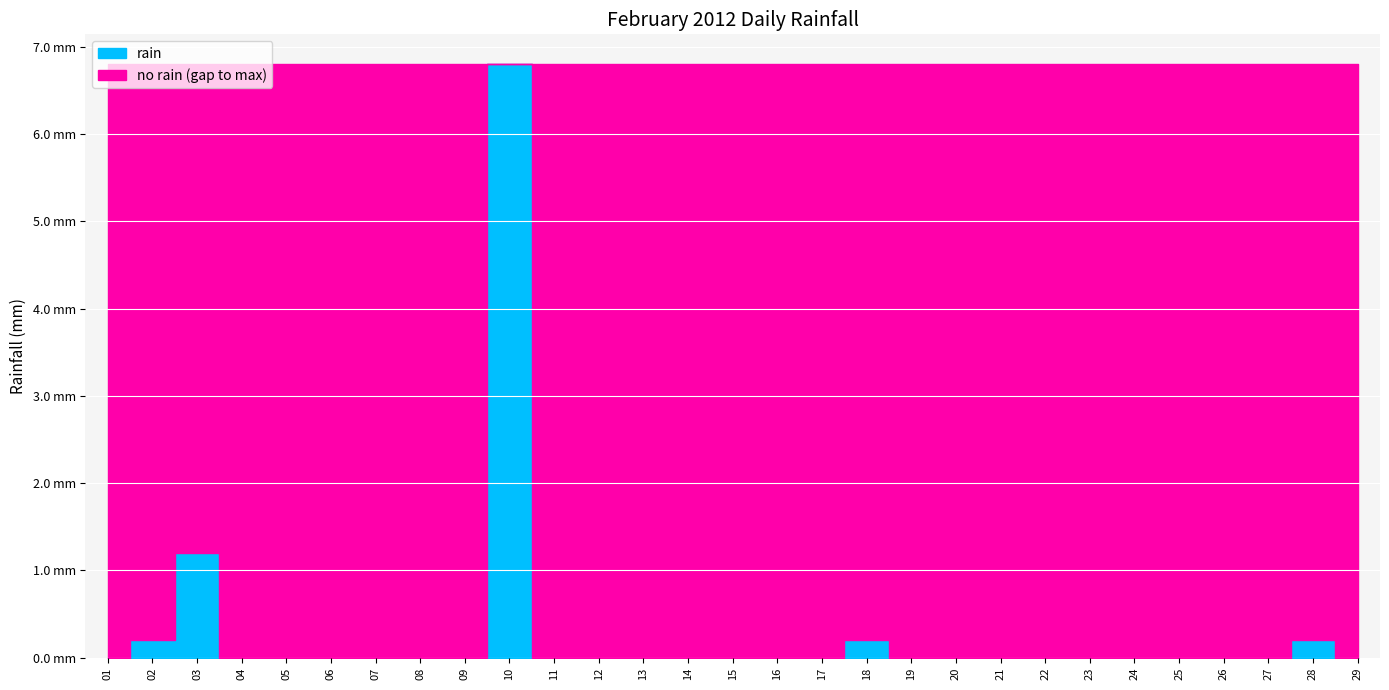

Is it true that the value at 2012-02-14 is -4.7?

False